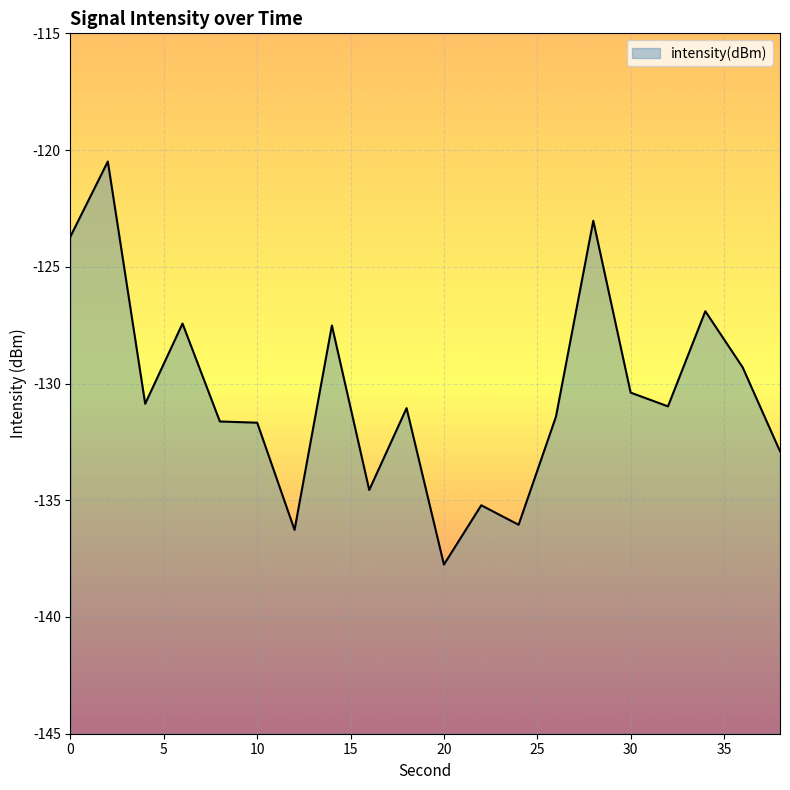

List the labels in order of value, largest first.

2, 28, 0, 34, 6, 14, 36, 30, 4, 32, 18, 26, 8, 10, 38, 16, 22, 24, 12, 20